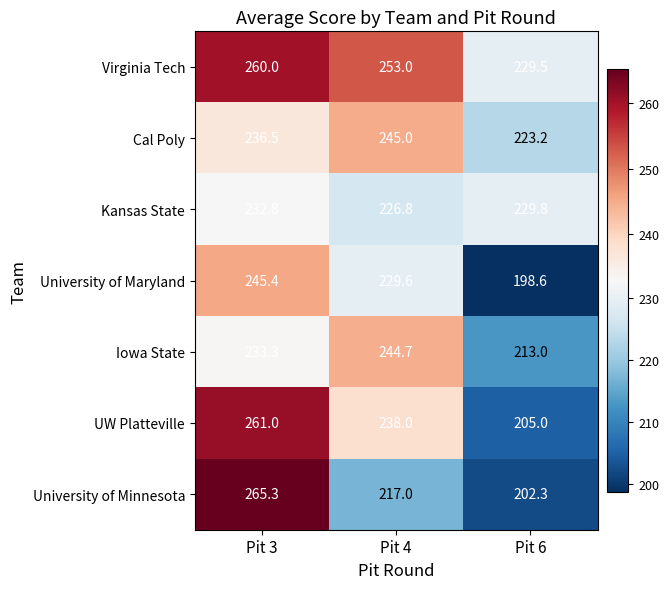

Is it true that University of Minnesota equals 265.3 at Pit 3?

True